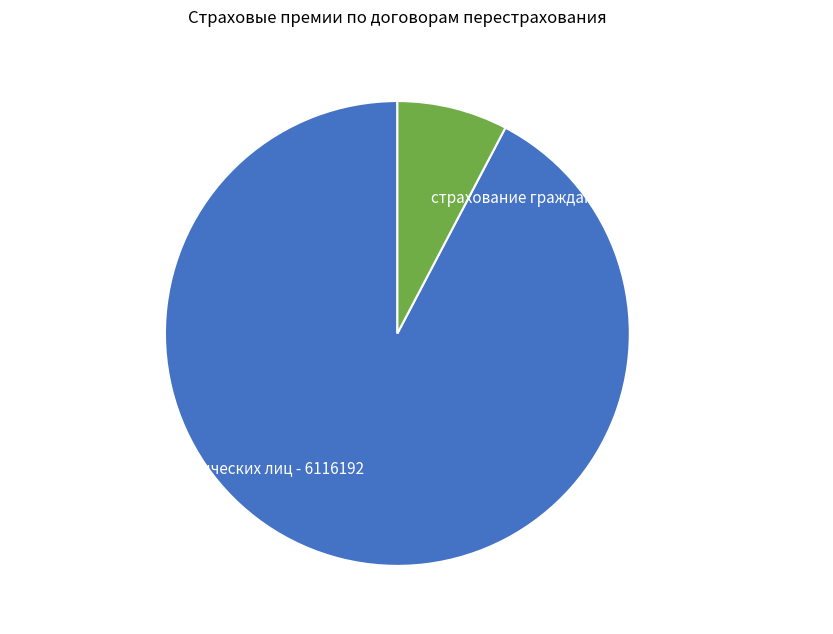

Rank the categories by value from lowest to highest.

страхование гражданской ответственности - 509849, прочего имущества юридических лиц - 6116192